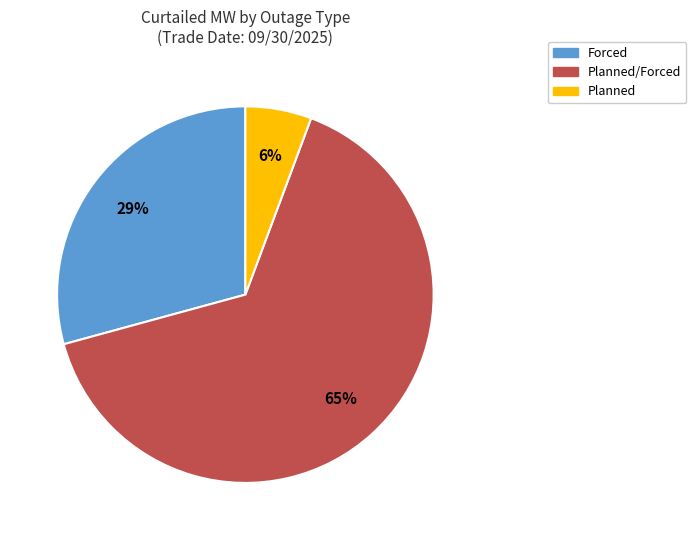

Is there a majority slice in this chart?

Yes